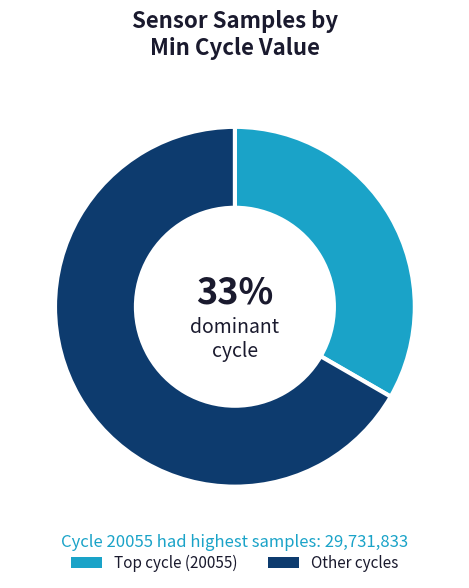

Count the number of slices in the pie.

2